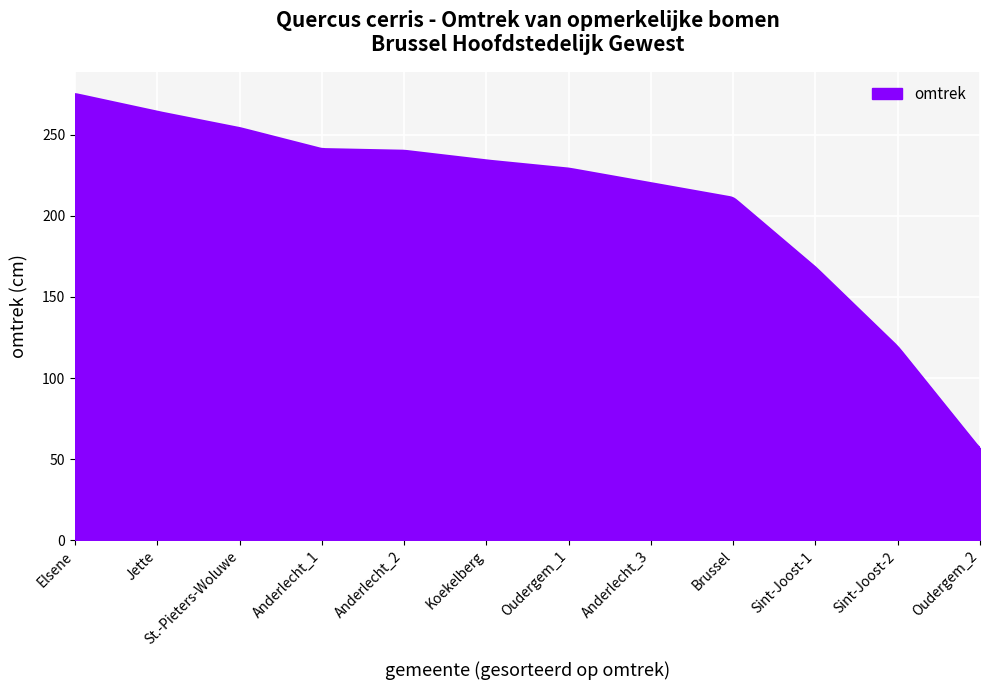

What is the difference between the maximum and minimum values?

218.1